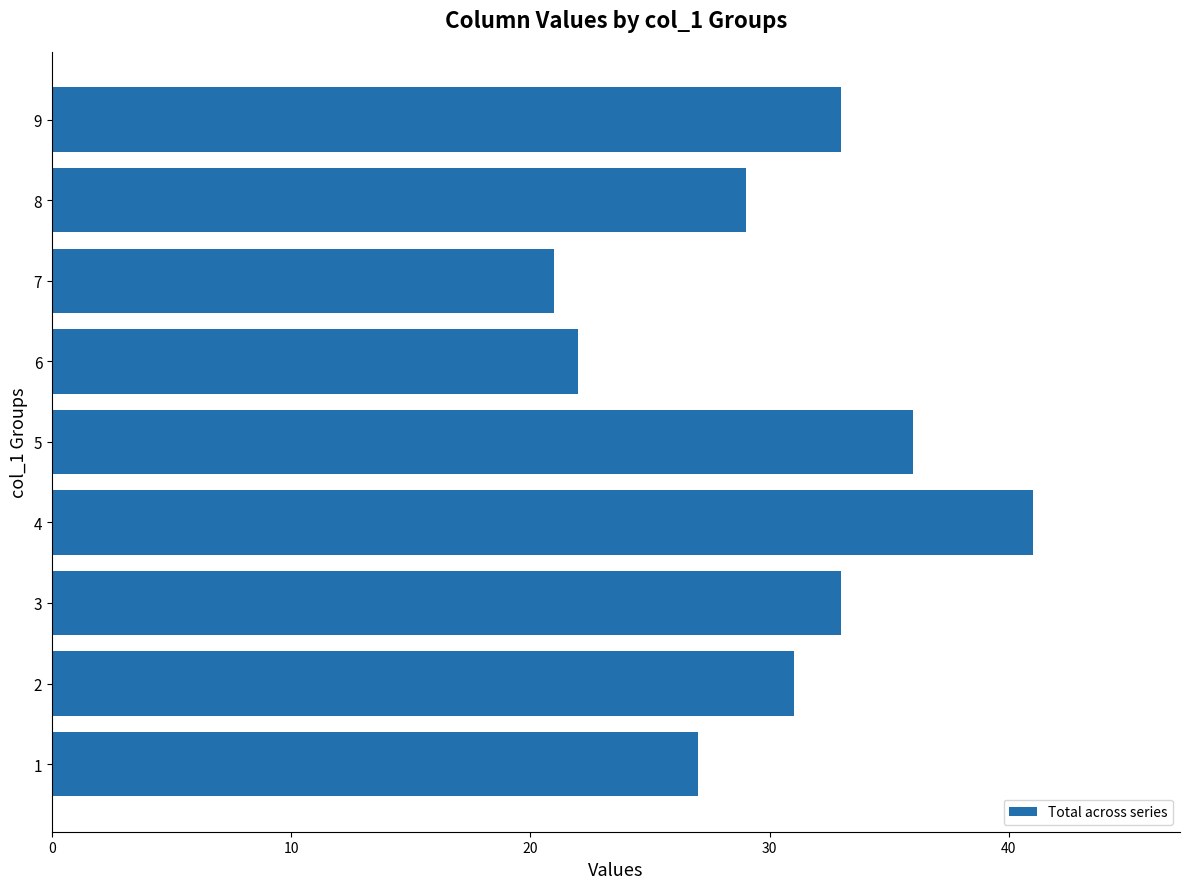

The value at 6 is 8. True or false?

False